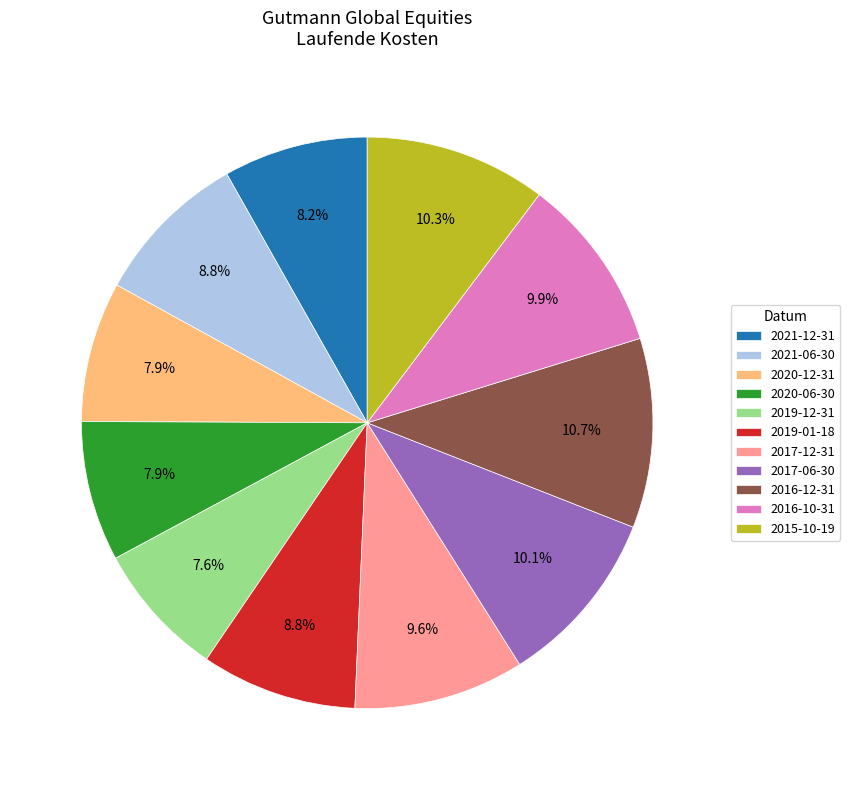

To the nearest percent, what percentage of the pie is 2021-06-30?

9%